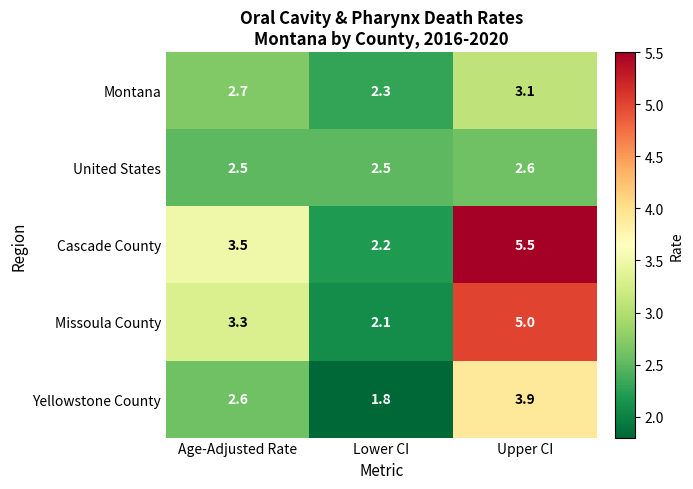

List the series in order of their peak value, highest first.

Cascade County, Missoula County, Yellowstone County, Montana, United States